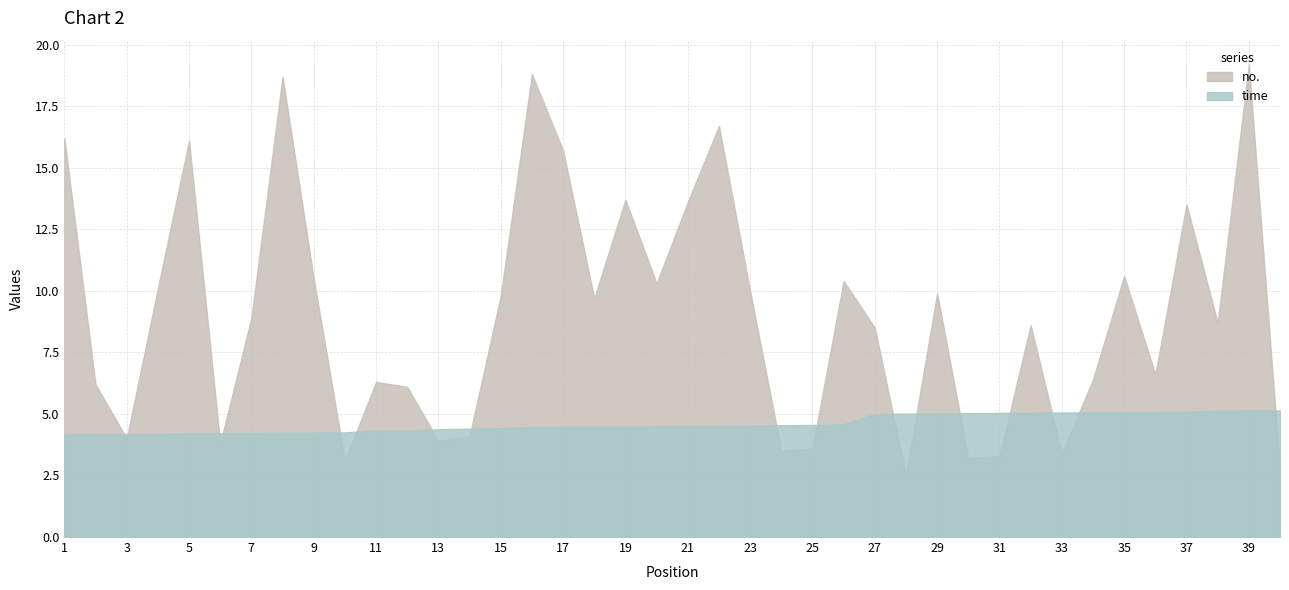

Reading right to left, transcribe all the data shown in this chart.

time: 40=5.1	39=5.1	38=5.1	37=5.1	36=5.1	35=5.1	34=5.1	33=5.1	32=5.0	31=5.0	30=5.0	29=5.0	28=5.0	27=5.0	26=4.6	25=4.5	24=4.5	23=4.5	22=4.5	21=4.5	20=4.5	19=4.5	18=4.5	17=4.5	16=4.5	15=4.4	14=4.4	13=4.4	12=4.3	11=4.3	10=4.2	9=4.2	8=4.2	7=4.2	6=4.2	5=4.2	4=4.2	3=4.2	2=4.2	1=4.2
no.: 40=2.7	39=19.2	38=8.7	37=13.5	36=6.6	35=10.6	34=6.4	33=3.4	32=8.6	31=3.3	30=3.2	29=9.9	28=2.5	27=8.5	26=10.4	25=3.6	24=3.5	23=10.0	22=16.7	21=13.6	20=10.3	19=13.7	18=9.7	17=15.7	16=18.8	15=9.8	14=4.1	13=3.9	12=6.1	11=6.3	10=3.1	9=10.5	8=18.7	7=8.9	6=3.8	5=16.1	4=10.1	3=4.0	2=6.2	1=16.2